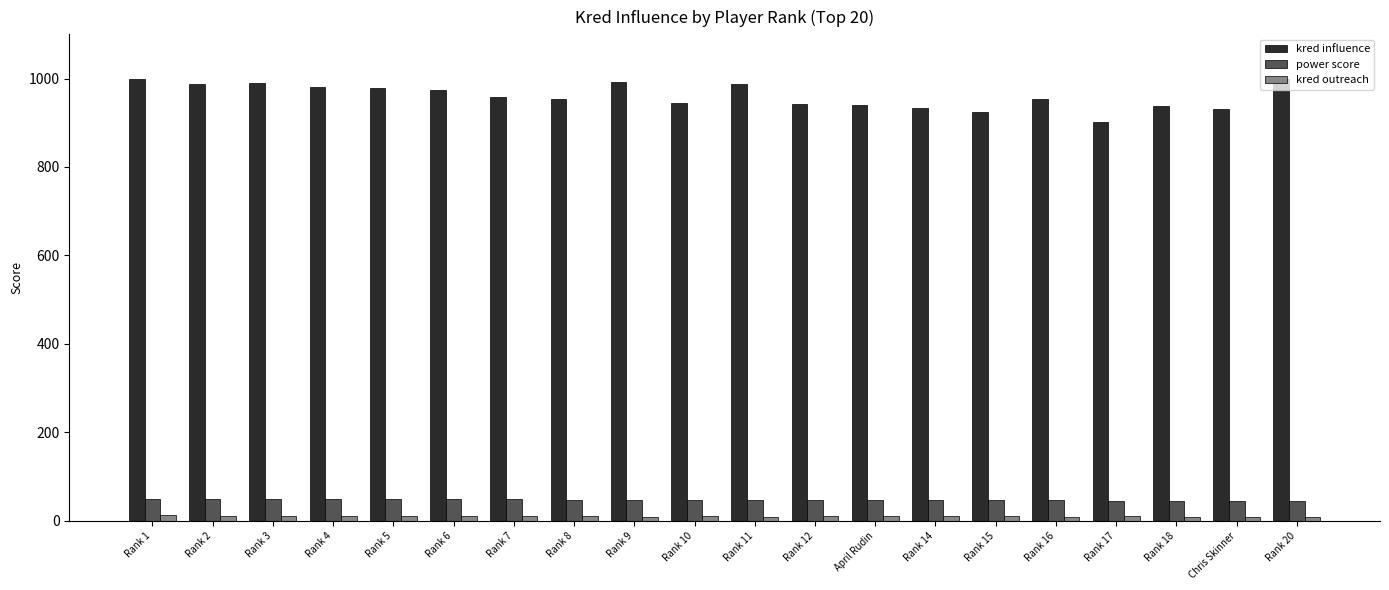

At how many categories does at least one series exceed 213?

20